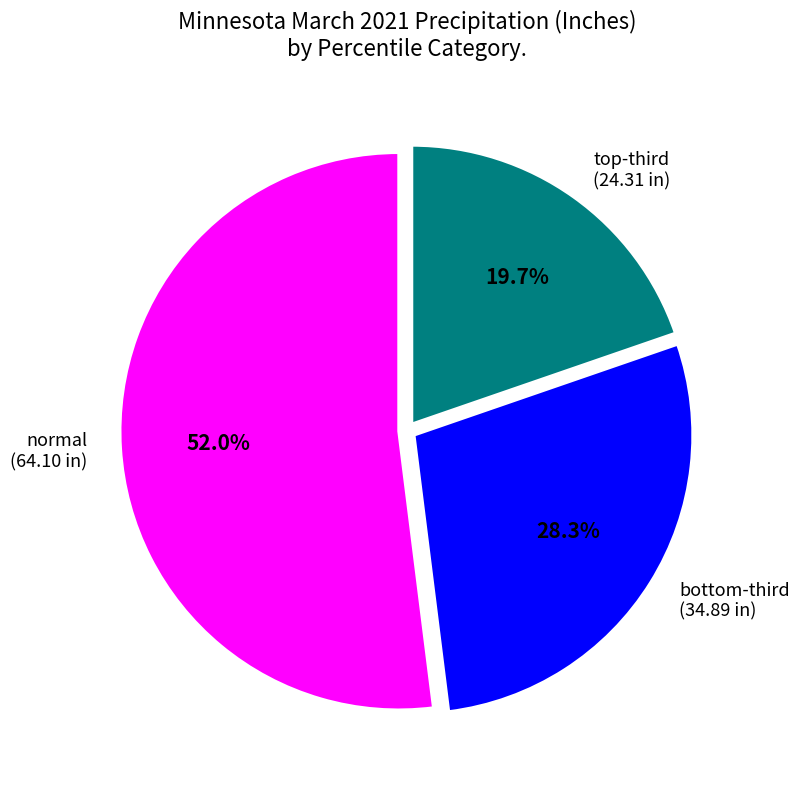

Which category has the smallest portion of the pie?

top-third (24.31 in)